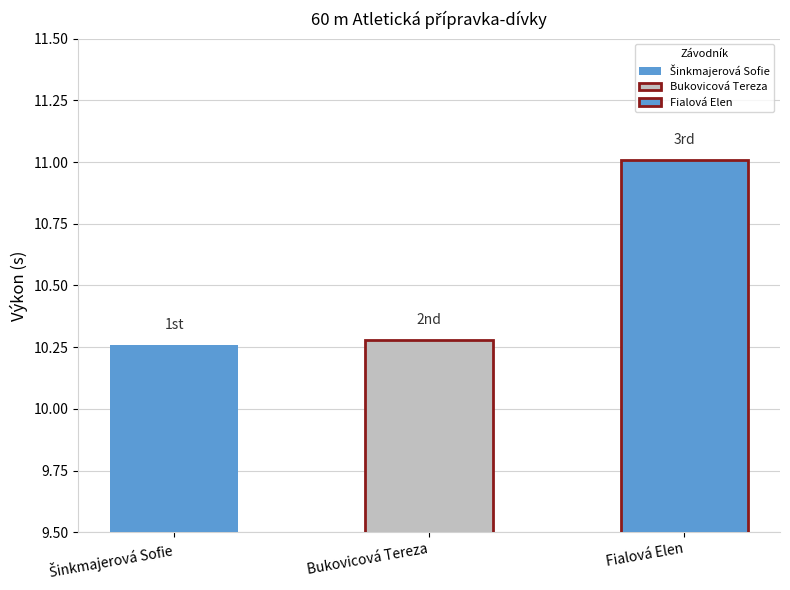

What is the sum of the values at Šinkmajerová Sofie and Bukovicová Tereza?

20.5